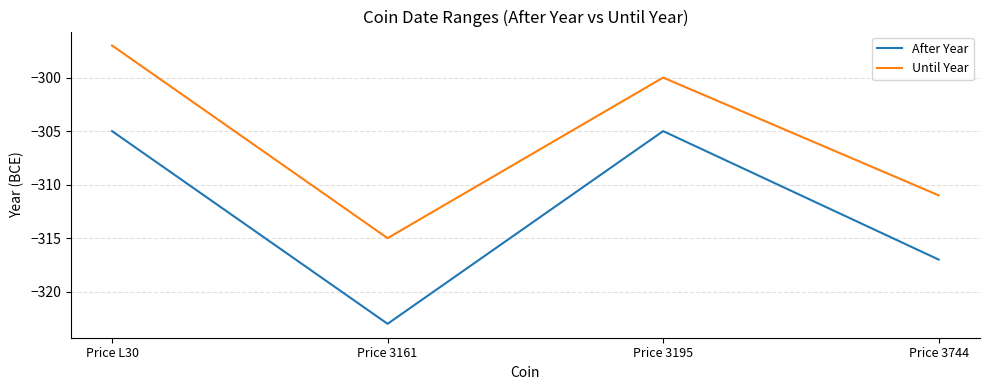

True or false: Until Year has a value of -123 at Price 3161.

False